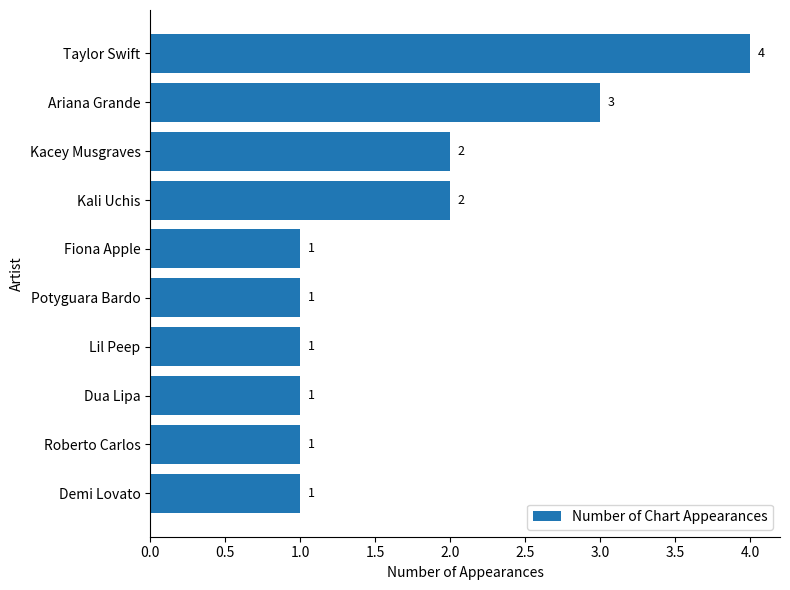

What is the sum of all values?

17